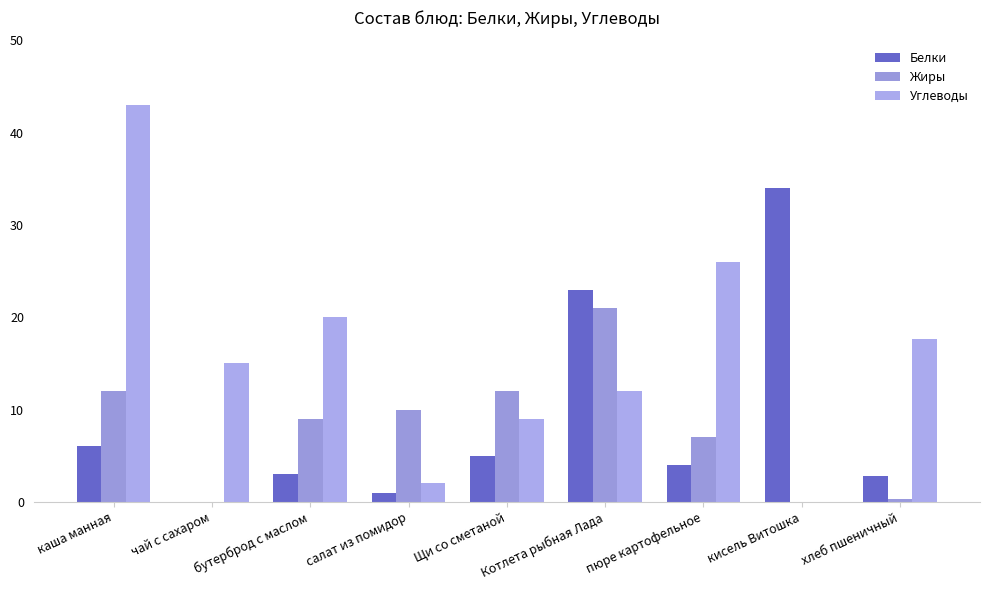

What are all the series names shown in the legend?

Белки, Жиры, Углеводы